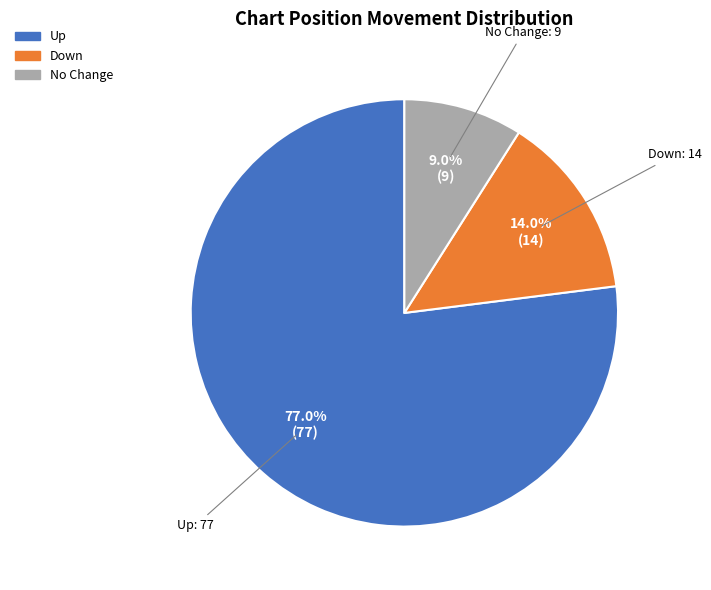

Does any single category account for the majority?

Yes